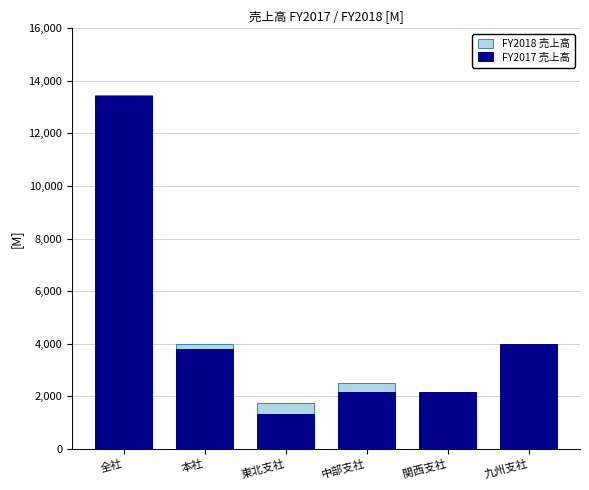

How many series are shown in this chart?

2